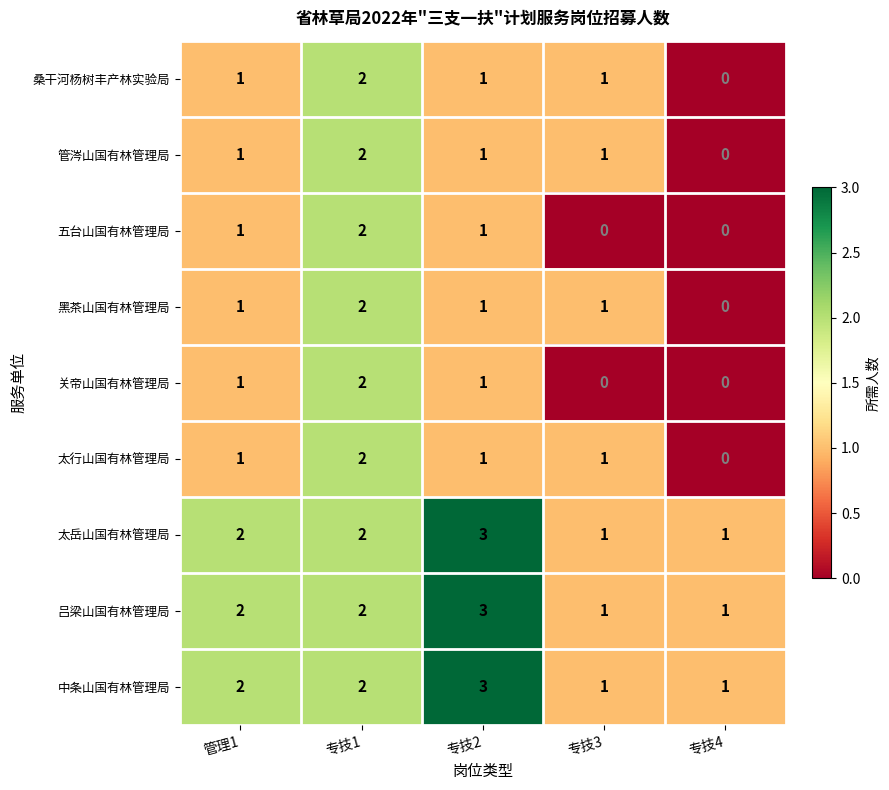

Count the 太岳山国有林管理局 values in the range 1 to 2.

4